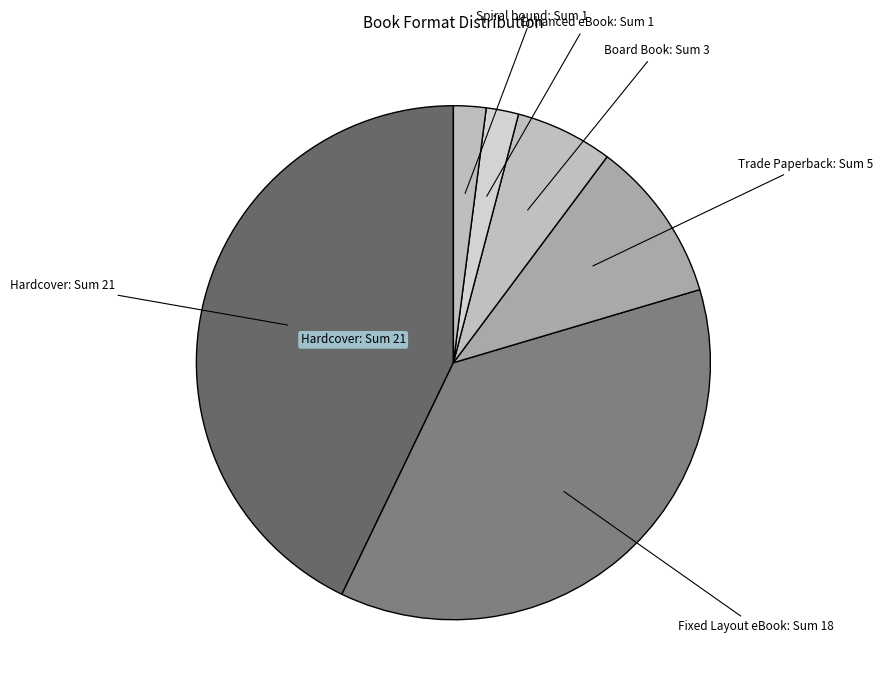

How many segments does this pie chart have?

6